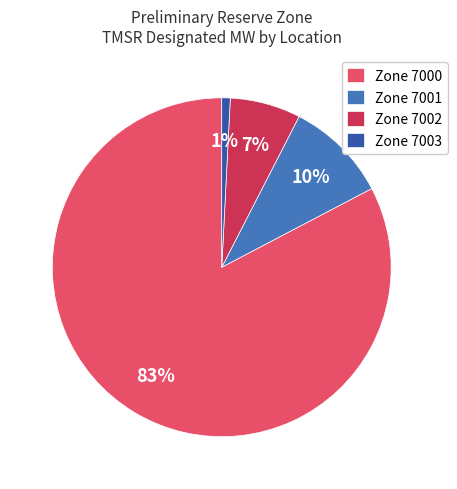

To the nearest percent, what is the difference between the Zone 7001 and Zone 7003 slice percentages?

9%